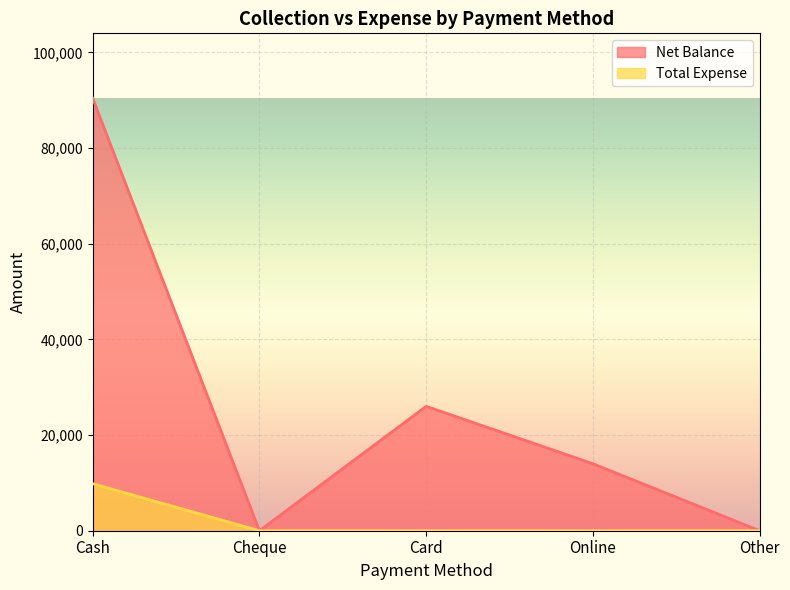

Reading left to right, list all the values displayed in this chart.

Net Balance: Cash=90410	Cheque=0	Card=26000	Online=14000	Other=0
Total Expense: Cash=9840	Cheque=0	Card=0	Online=0	Other=0